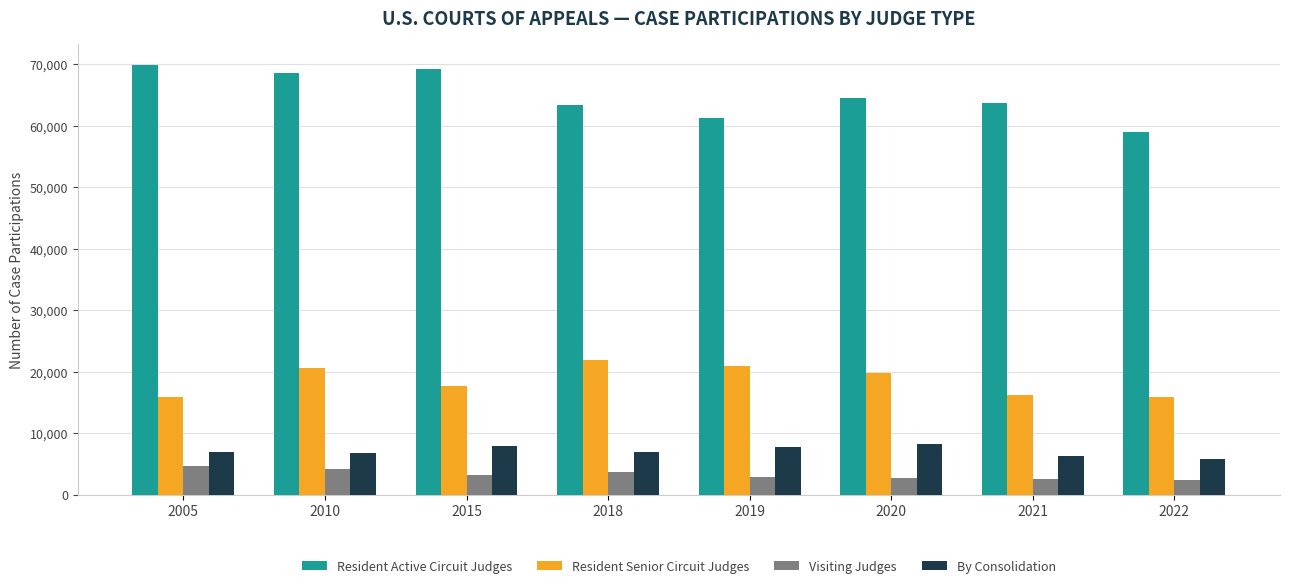

Where does the Resident Active Circuit Judges series first go above 64551?

2005